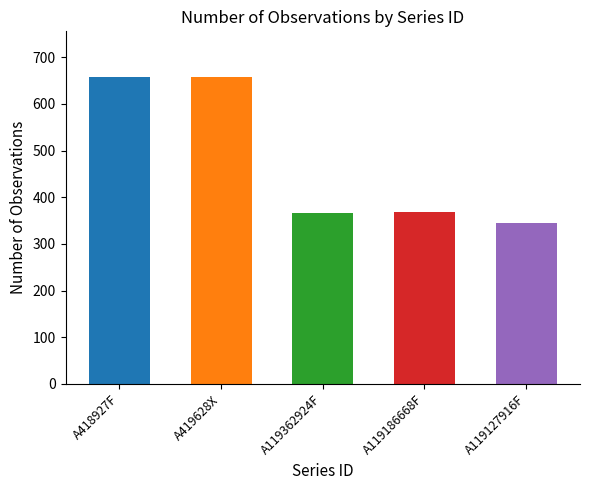

What is the smallest value displayed?

345